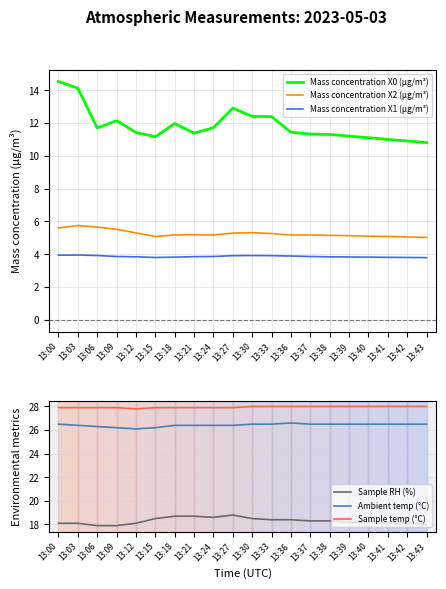

What is the lowest value of the Sample temp (°C) series?

27.8